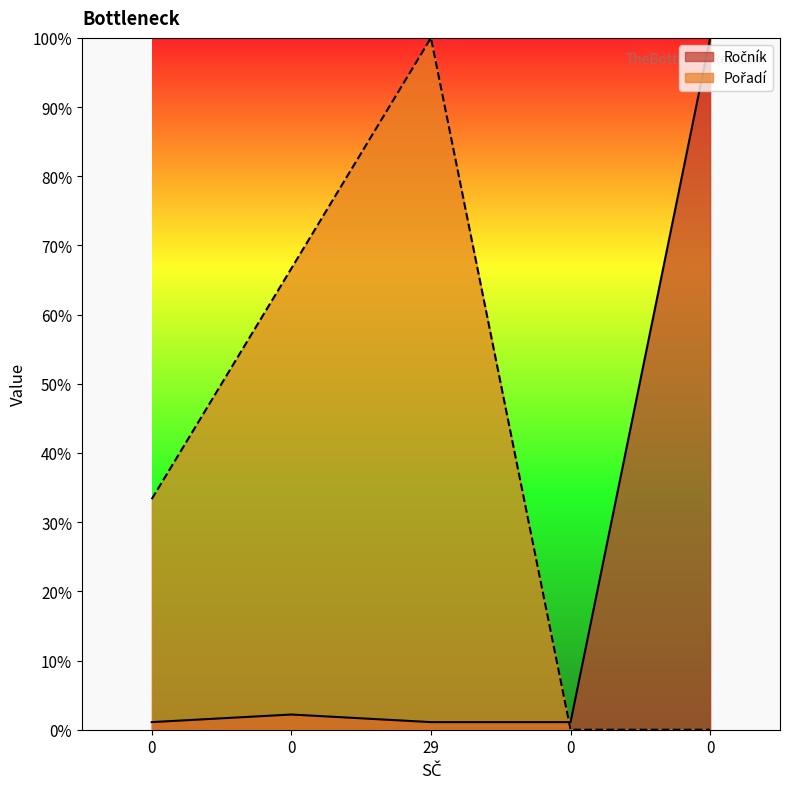

How many values in Pořadí are above zero?

3